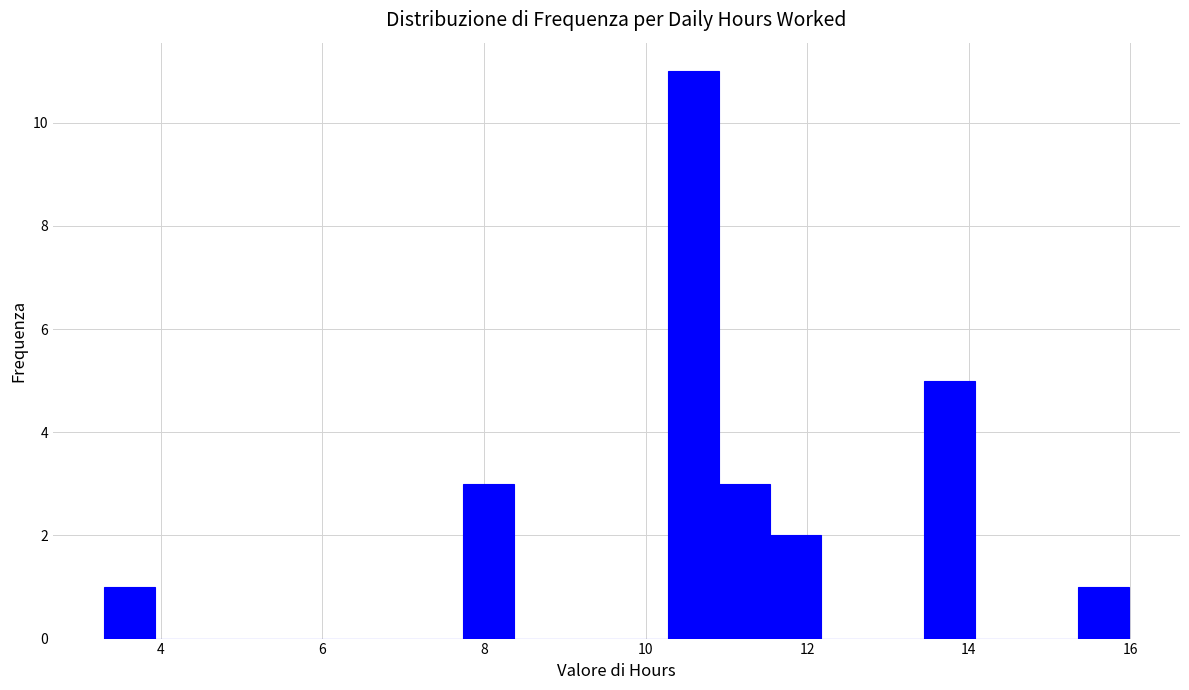

Around what value on the x-axis is the tallest bar? Give the approximate position of its centre, as read against the axis.

10.6